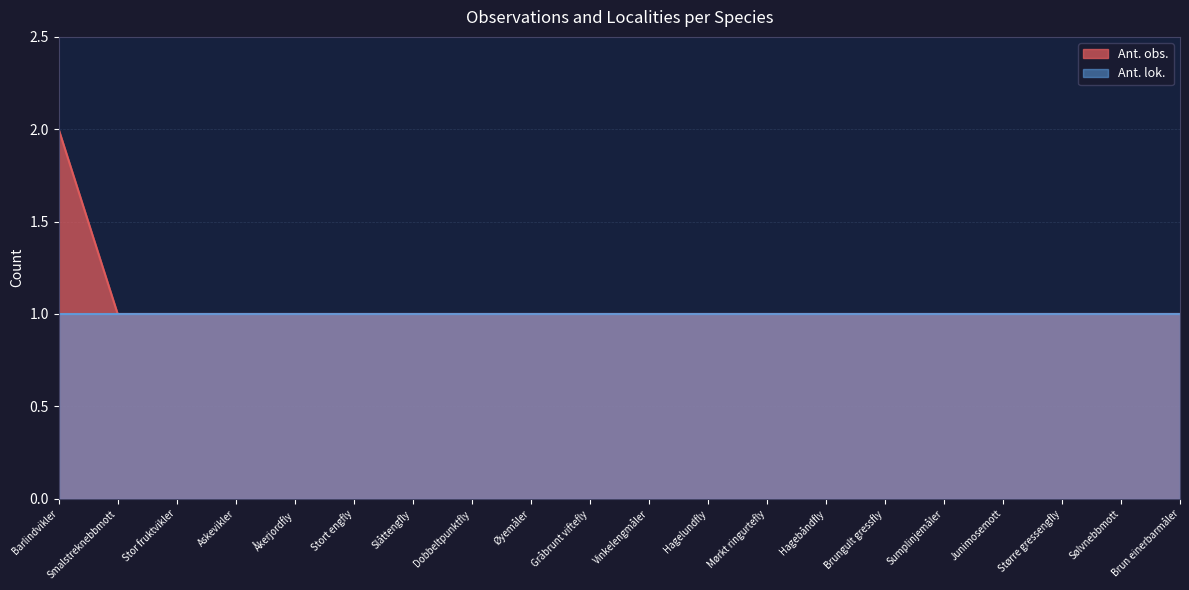

What is the sum of all values?

21